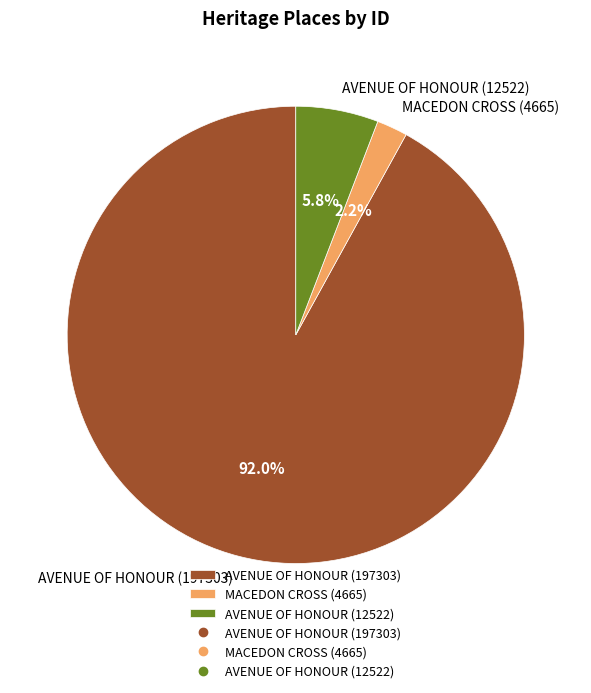

Rank the categories by value from lowest to highest.

MACEDON CROSS (4665), AVENUE OF HONOUR (12522), AVENUE OF HONOUR (197303)